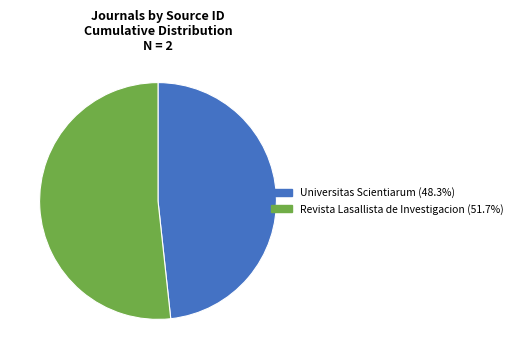

Rank the categories by value from lowest to highest.

Universitas Scientiarum, Revista Lasallista de Investigacion